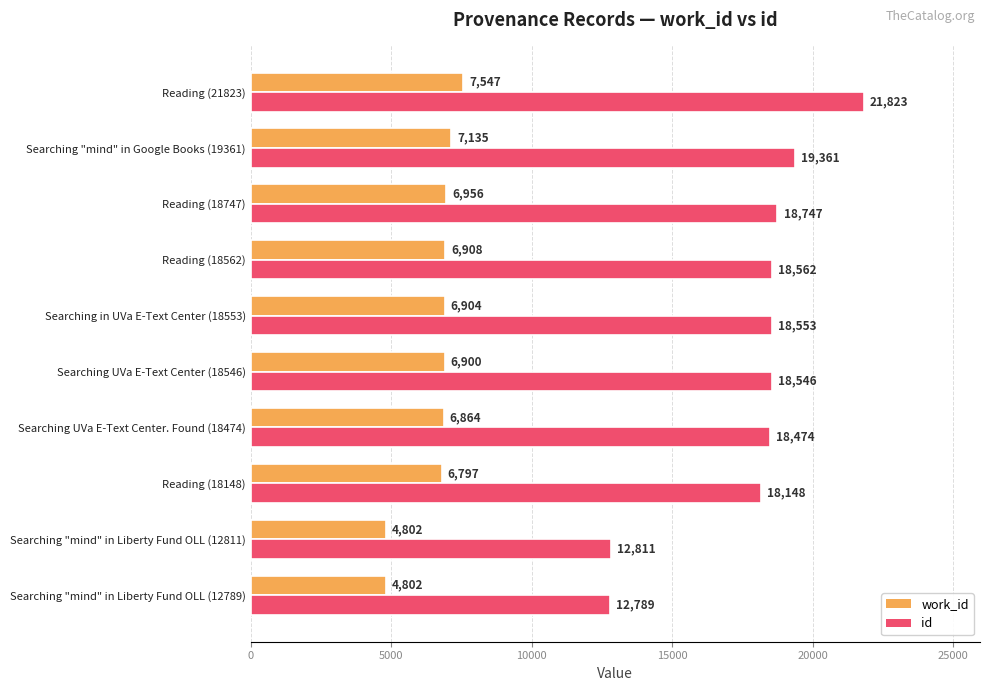

How many values in the id series are below 18553?

5